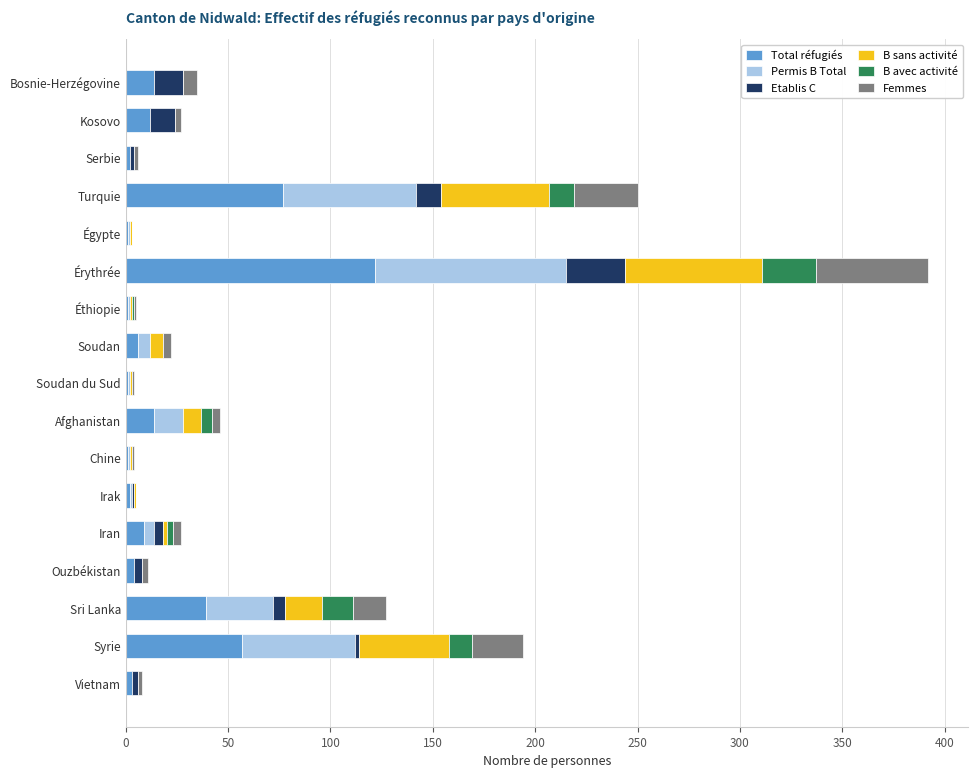

What is the maximum value for Total réfugiés?

122